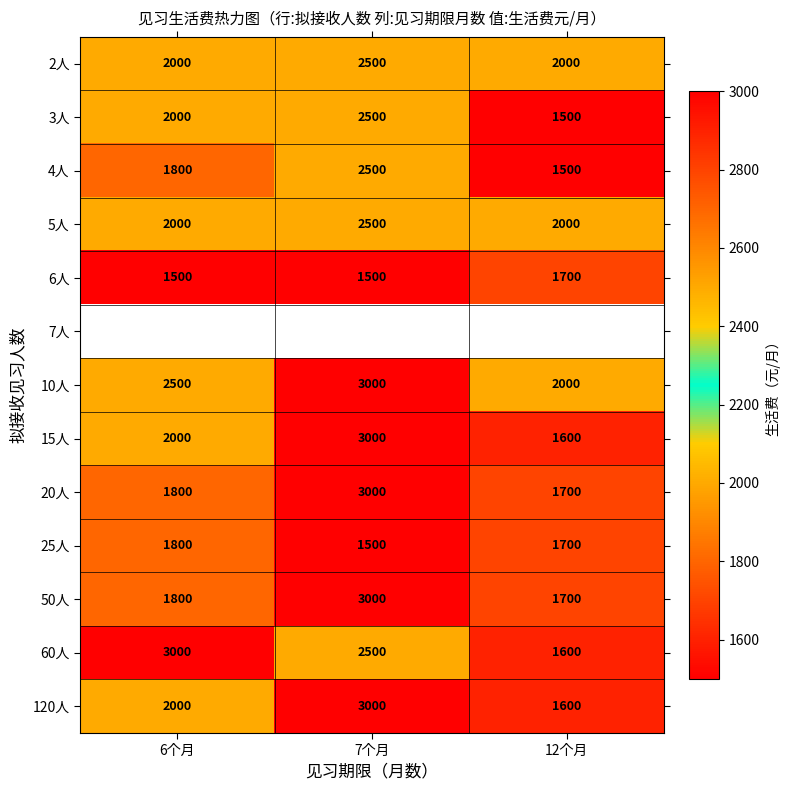

What is the spread (max minus min) of values at 6个月?

1500.0